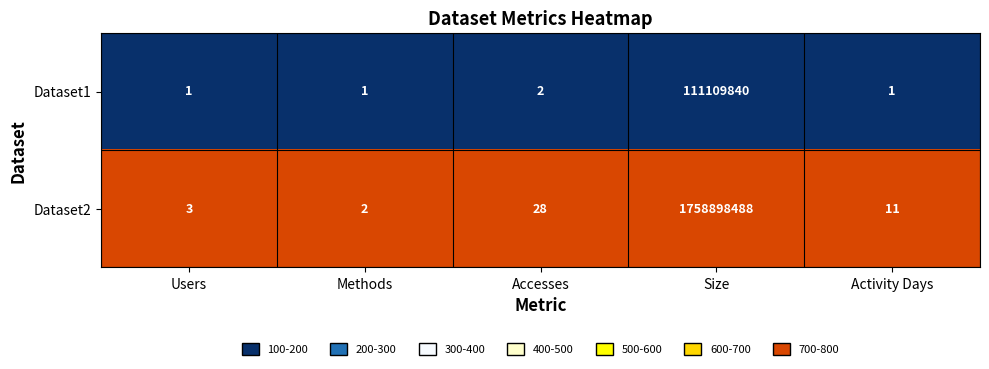

At which category is the sum across all series the highest?

Size